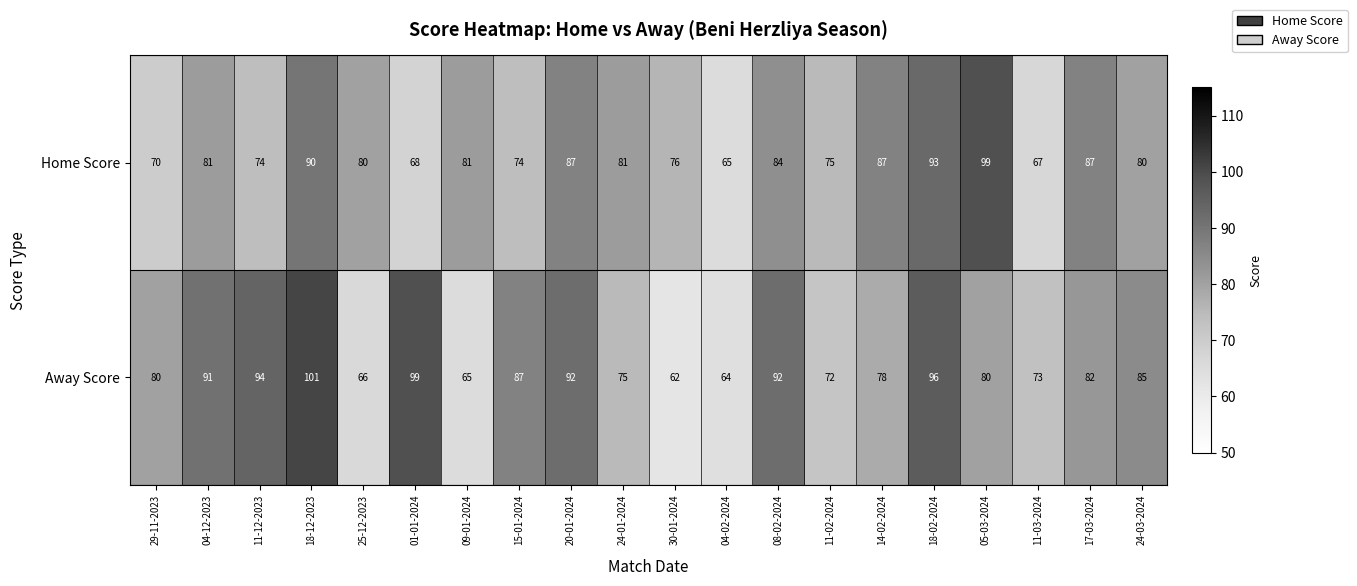

Which series has the largest total across all categories?

Away Score